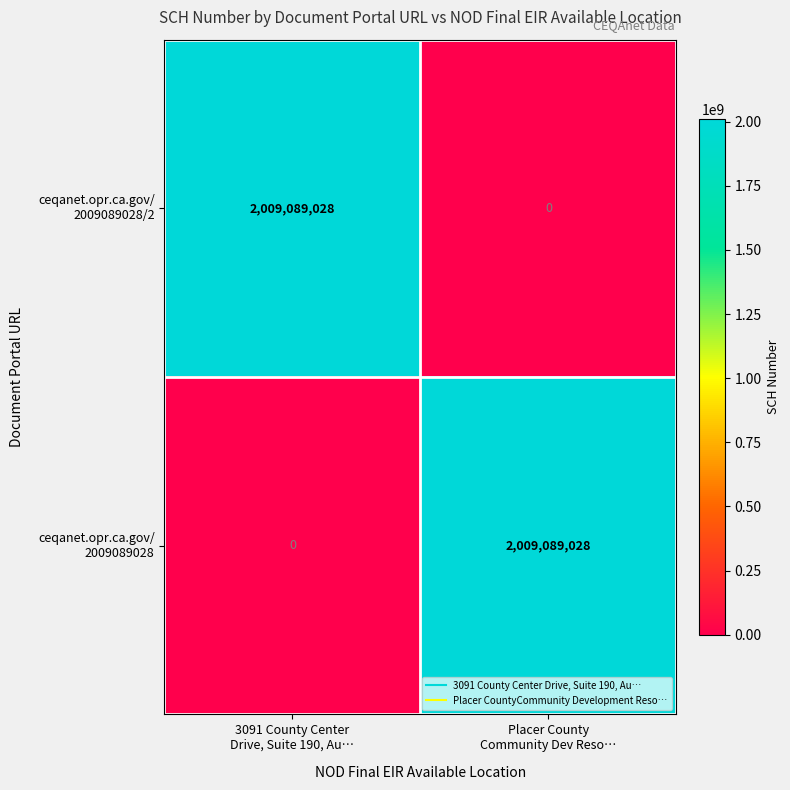

What is the greatest value displayed?

2009089028